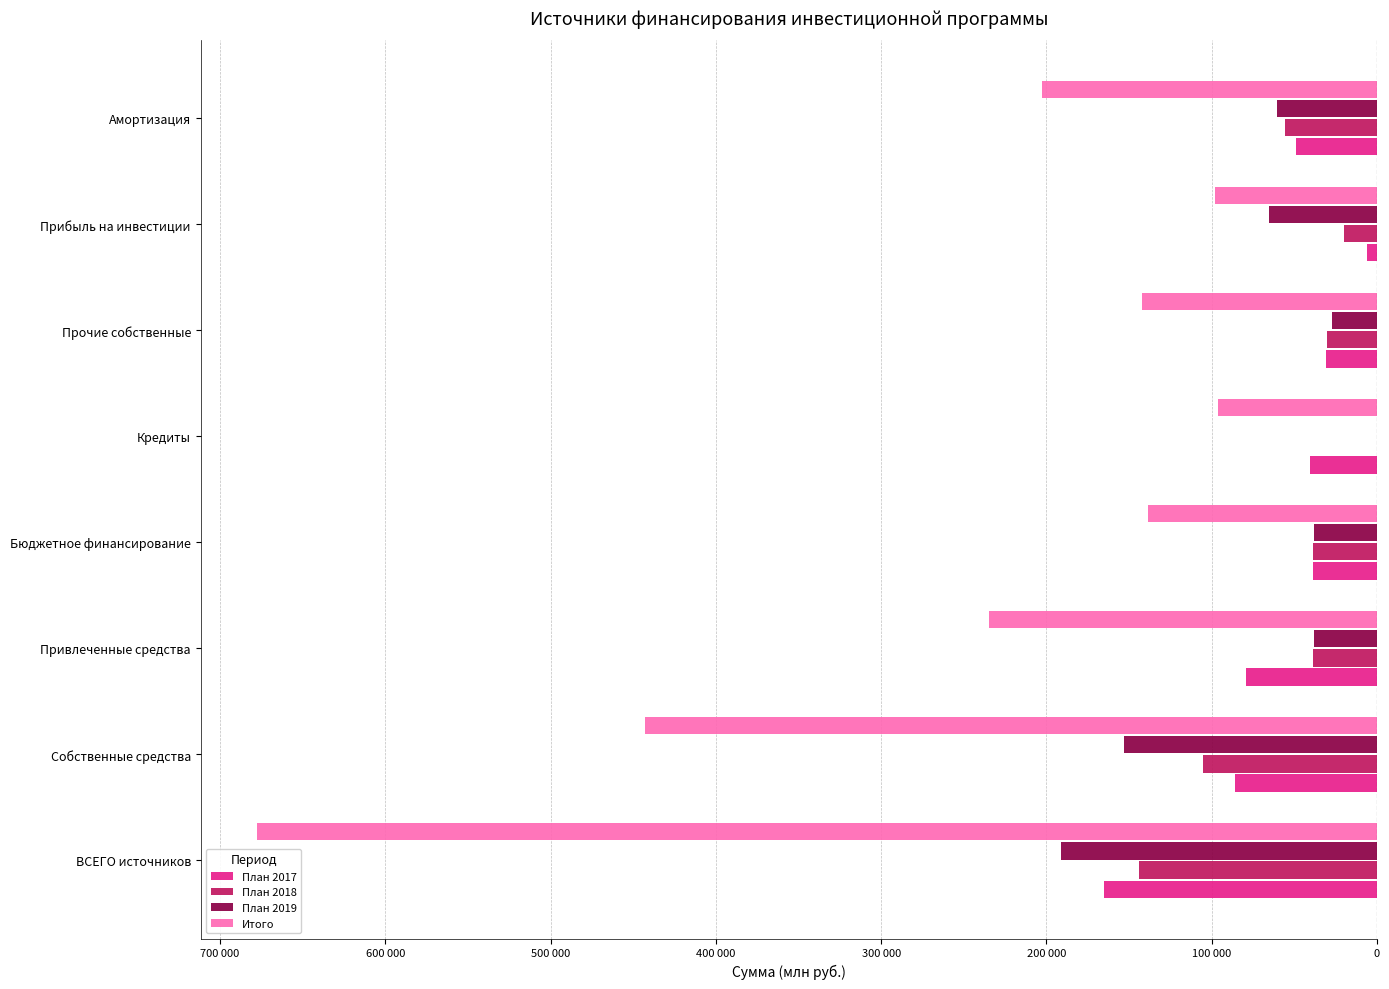

What are all the series names shown in the legend?

План 2017, План 2018, План 2019, Итого